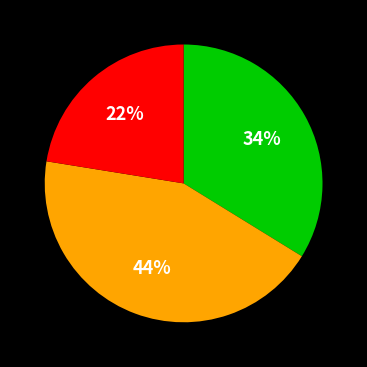

To the nearest percent, what is the average slice percentage?

33%